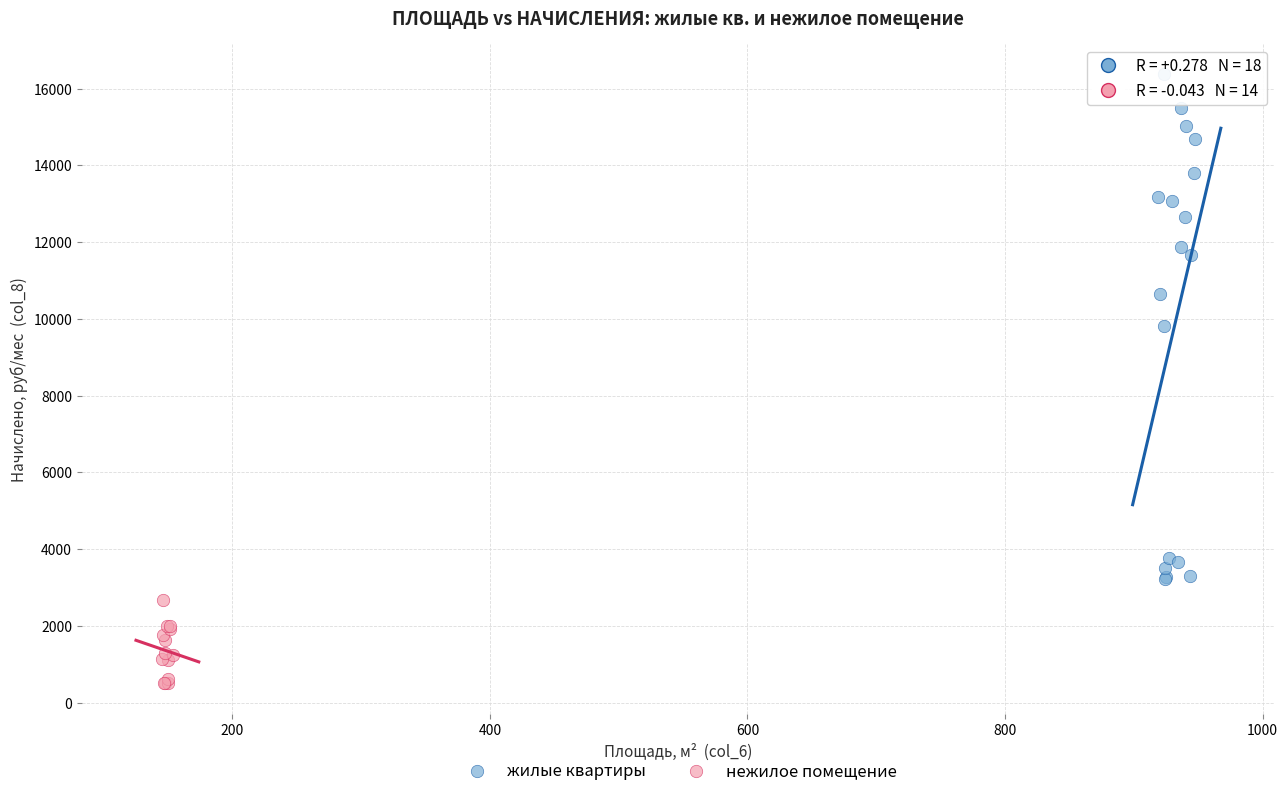

Which series reaches the maximum Y coordinate?

жилые квартиры